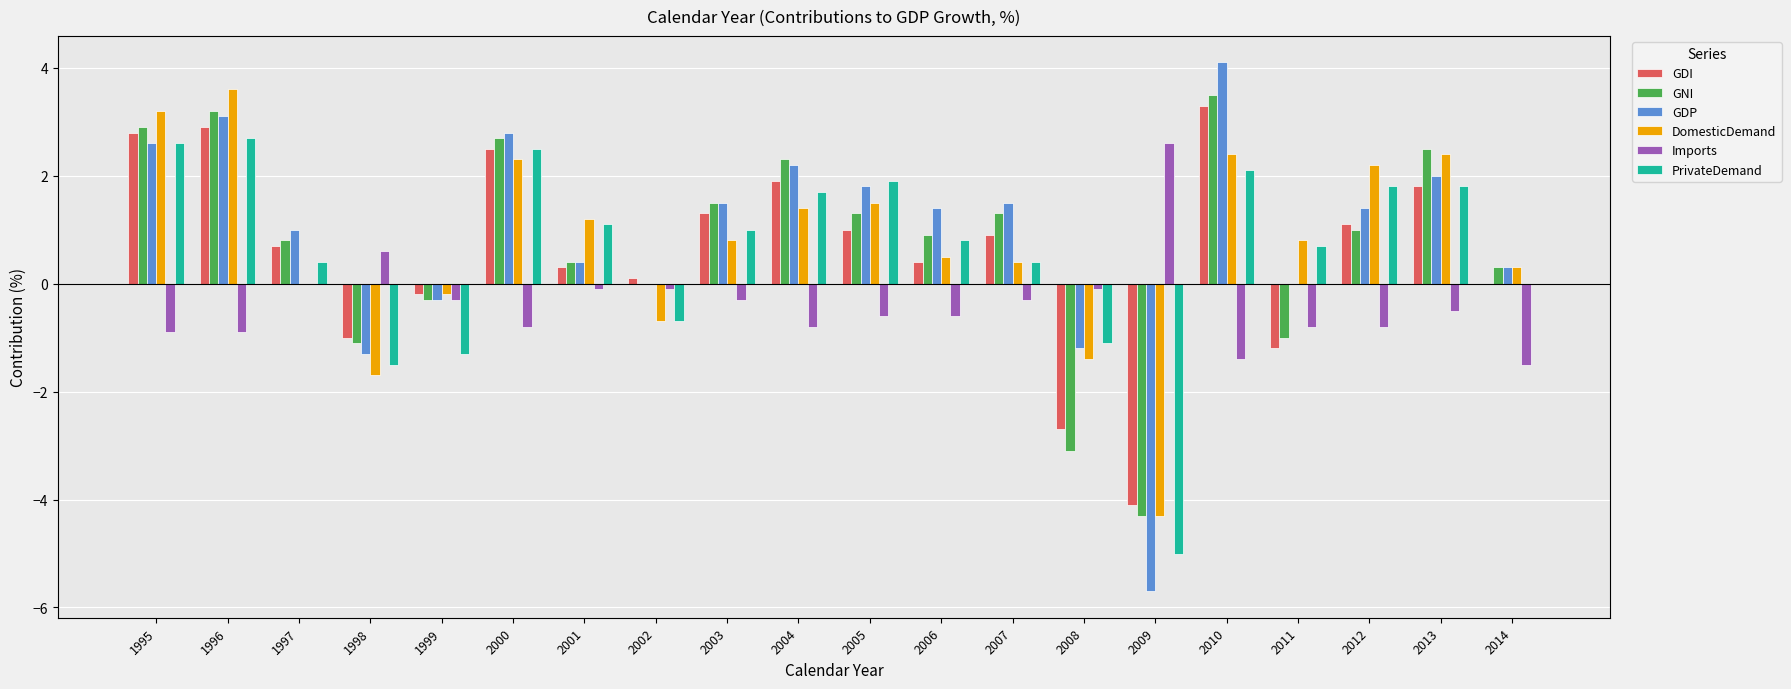

The GDP series shows 1.8 at 2005. True or false?

True